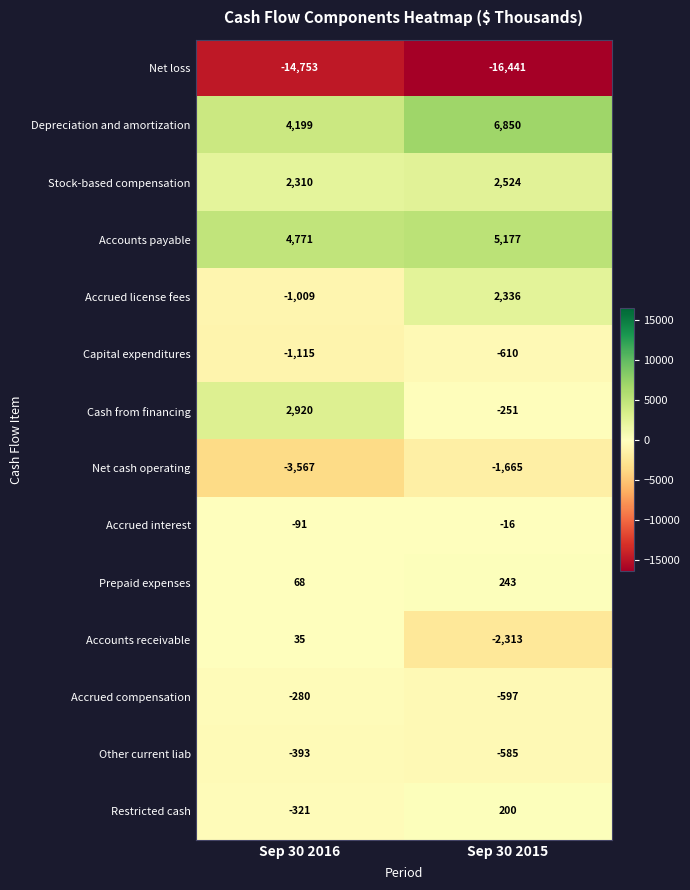

How many values in the Cash from financing series are below 2920?

1